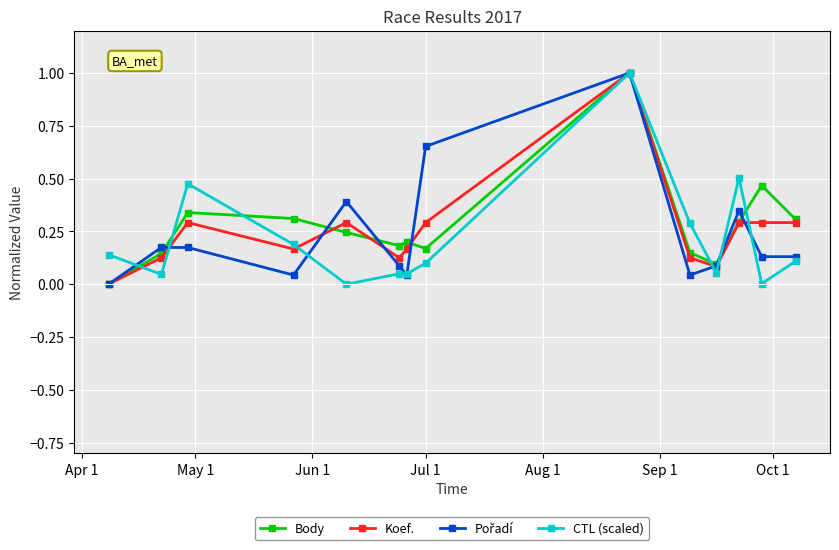

What is the greatest value displayed?

1.0